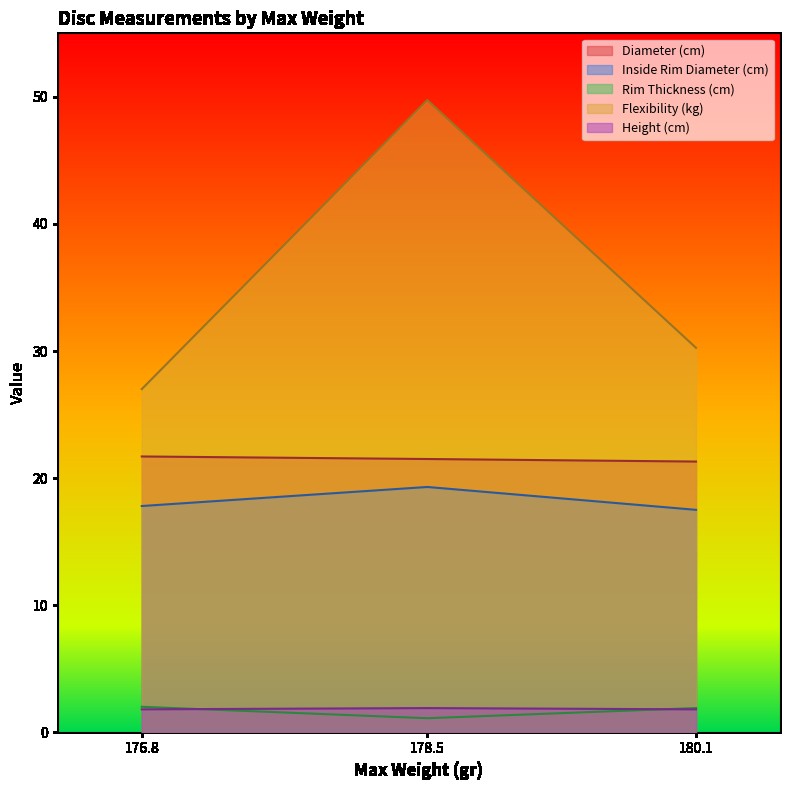

What is the maximum value for Rim Thickness (cm)?

2.0